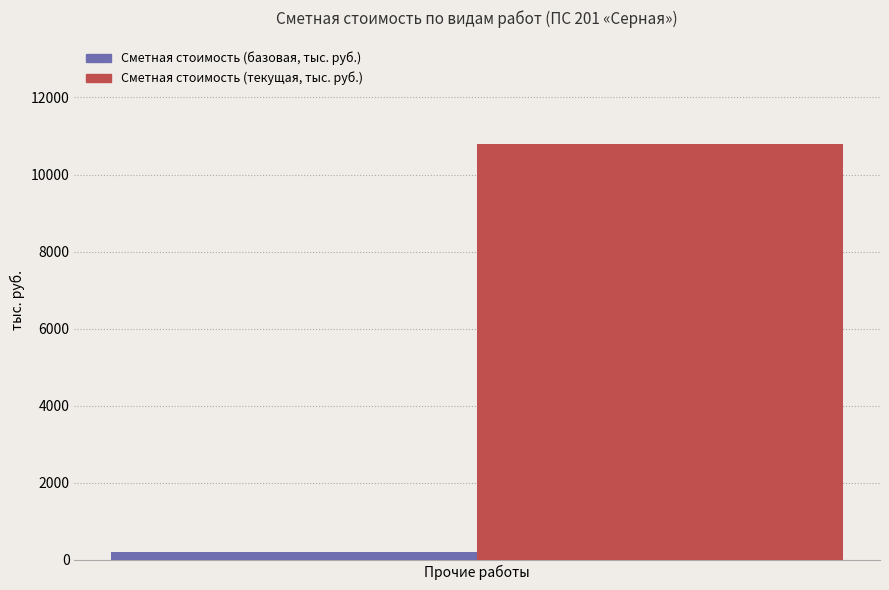

Rank the series at Прочие работы from highest to lowest value.

Сметная стоимость (текущая, тыс. руб.), Сметная стоимость (базовая, тыс. руб.)